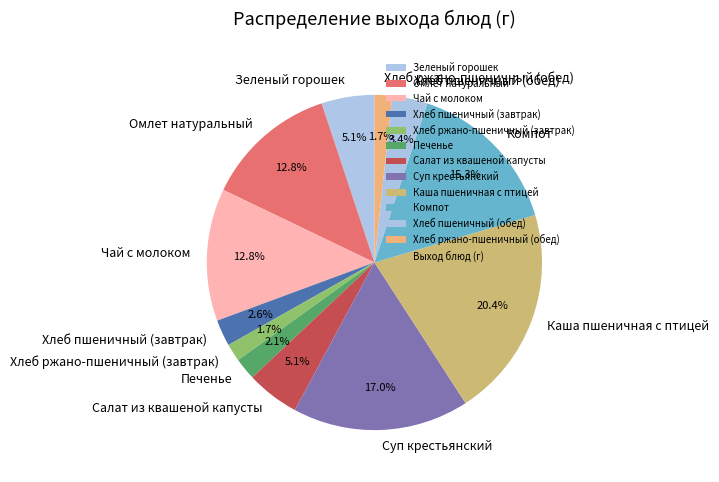

Count the number of slices in the pie.

12